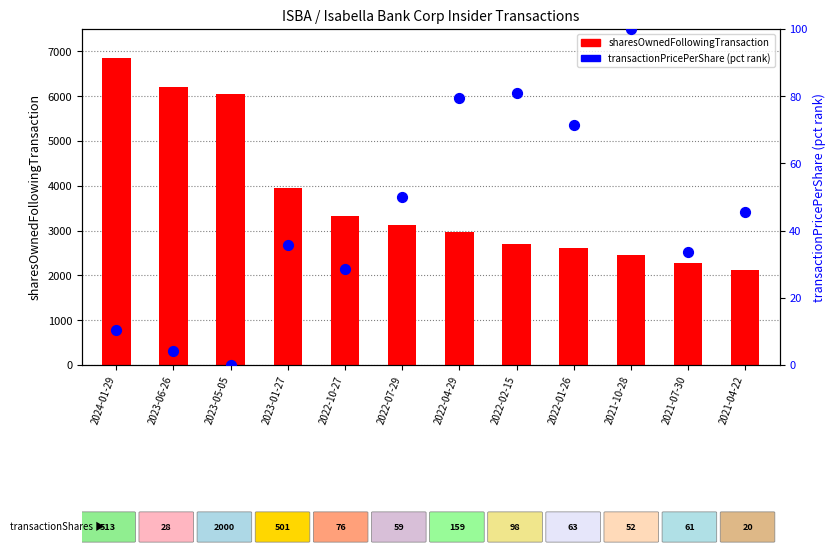

Which series has the widest spread of Y values?

sharesOwnedFollowingTransaction